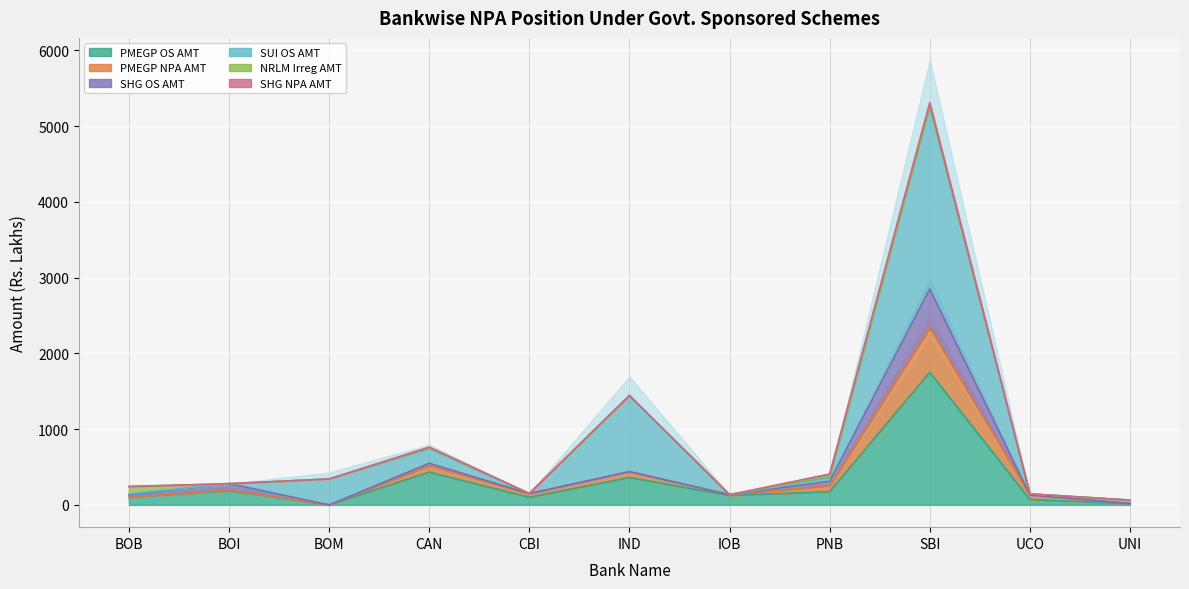

At which category does SUI OS AMT reach its first local valley?

CBI